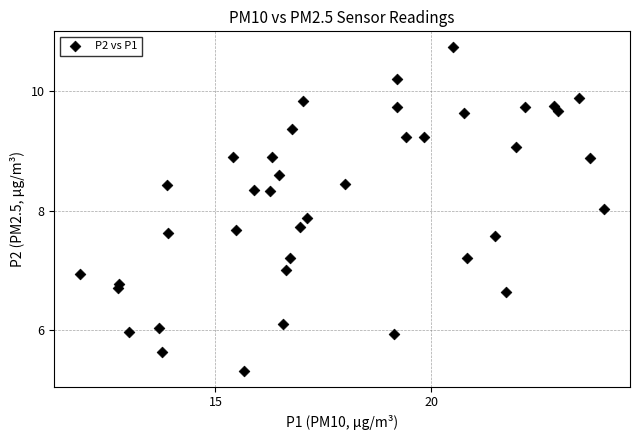

What is the range of X values (max minus min)?

12.1